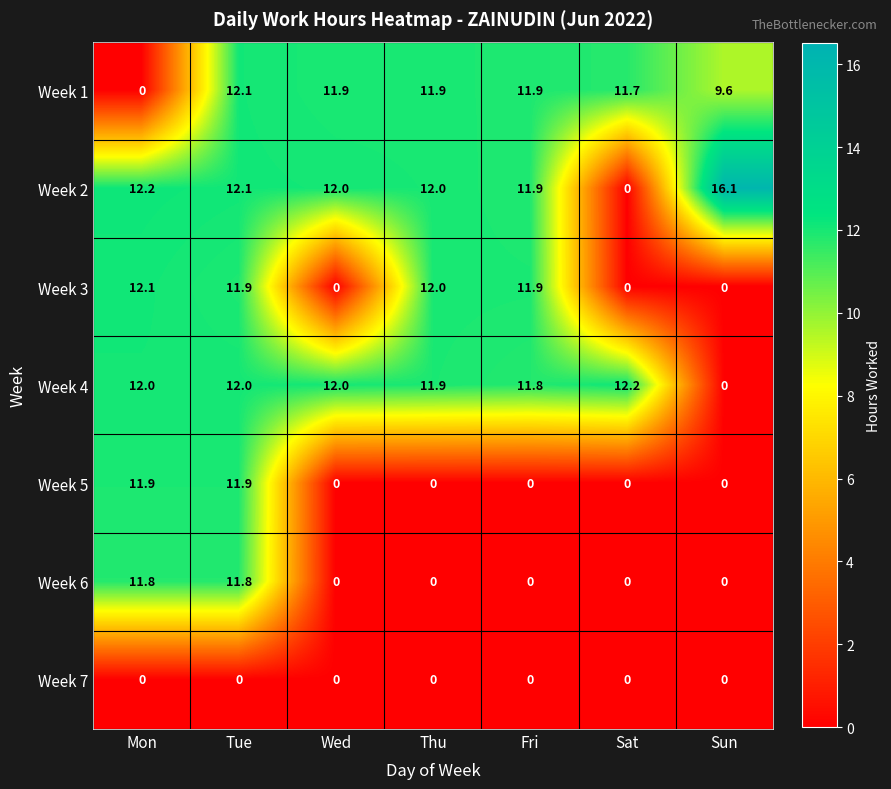

What is the spread (max minus min) of values at Sun?

16.1